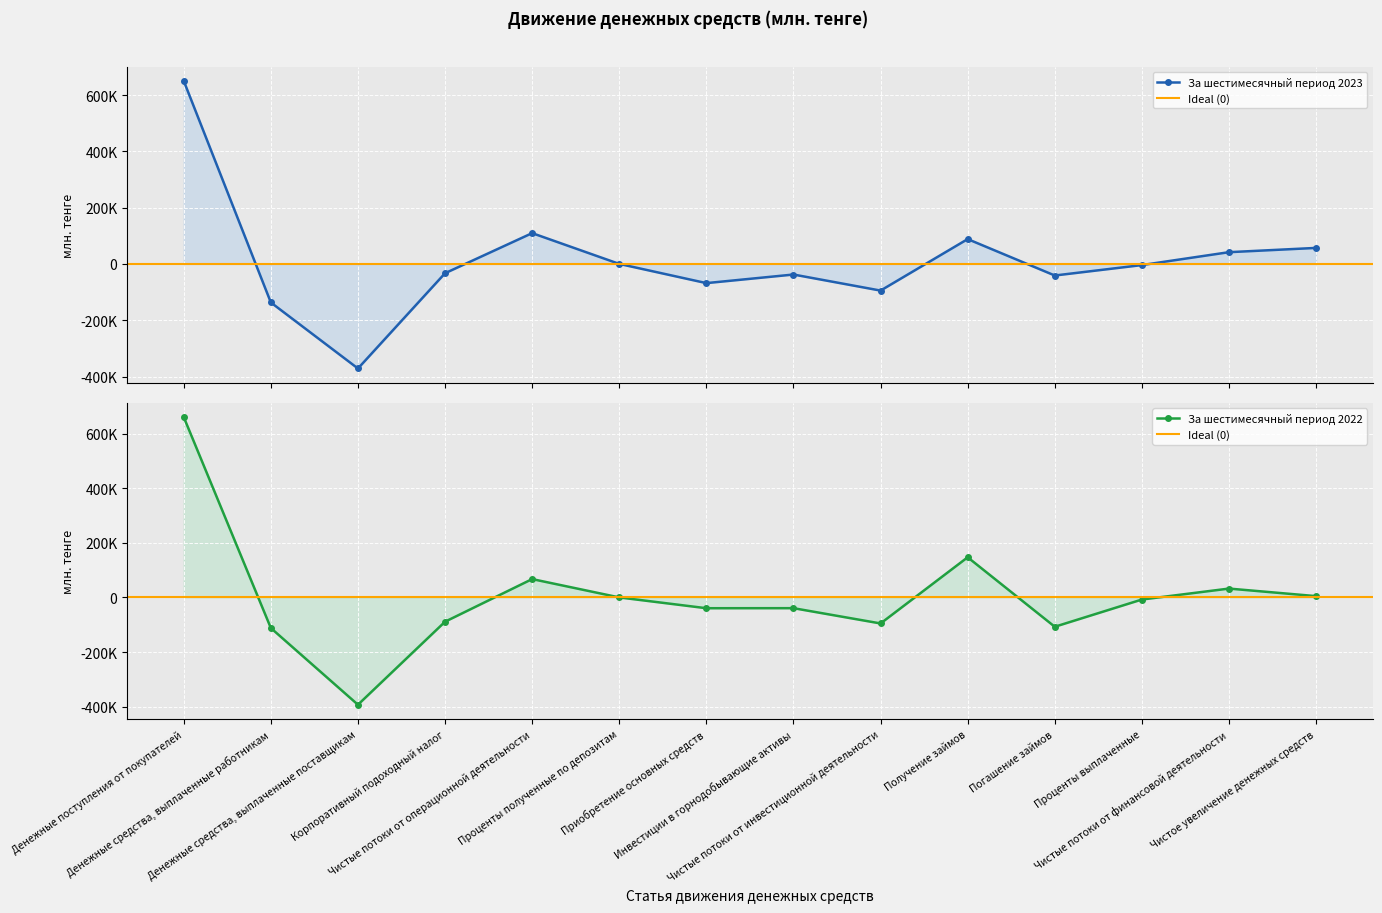

Rank the categories by За шестимесячный период 2022 value from highest to lowest.

Денежные поступления от покупателей, Получение займов, Чистые потоки от операционной деятельности, Чистые потоки от финансовой деятельности, Чистое увеличение денежных средств, Проценты полученные по депозитам, Проценты выплаченные, Инвестиции в горнодобывающие активы, Приобретение основных средств, Корпоративный подоходный налог, Чистые потоки от инвестиционной деятельности, Погашение займов, Денежные средства, выплаченные работникам, Денежные средства, выплаченные поставщикам